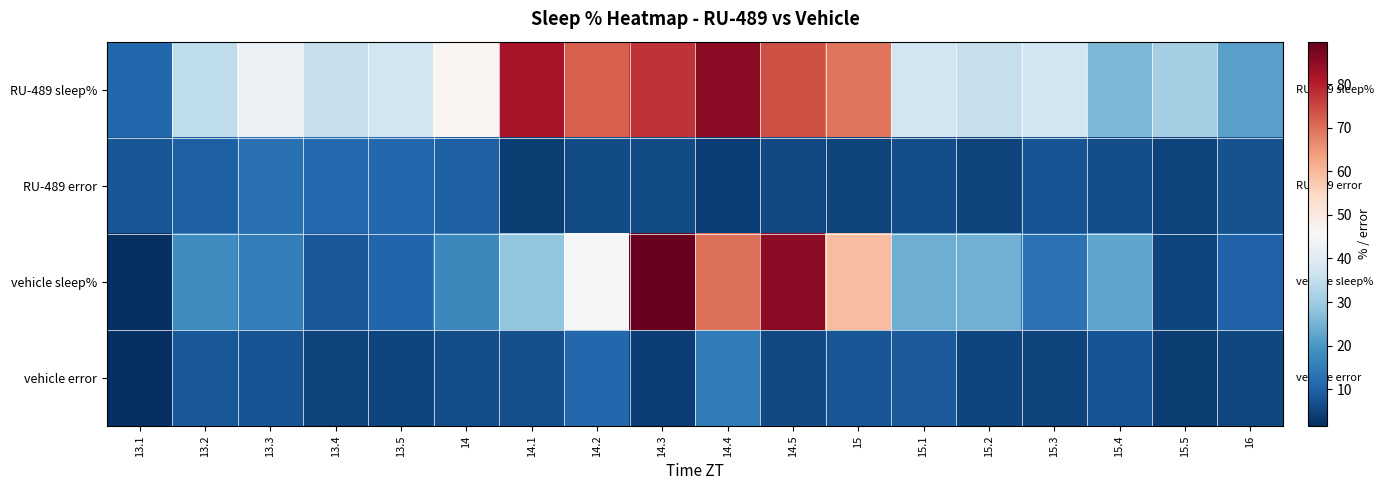

Between 13.1 and 14.5, which is larger?

14.5